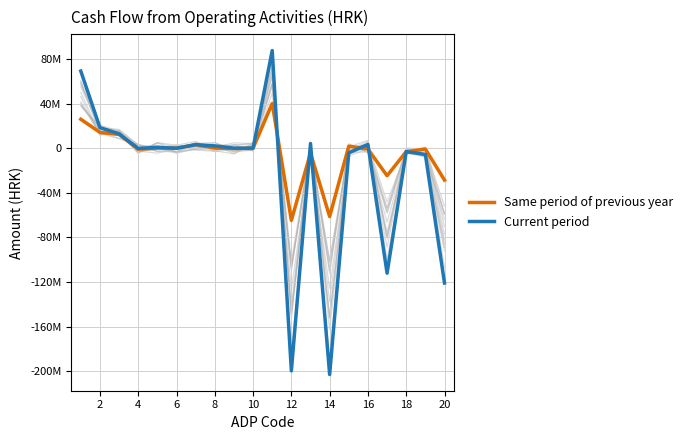

At how many categories does at least one series exceed -181278525?

20